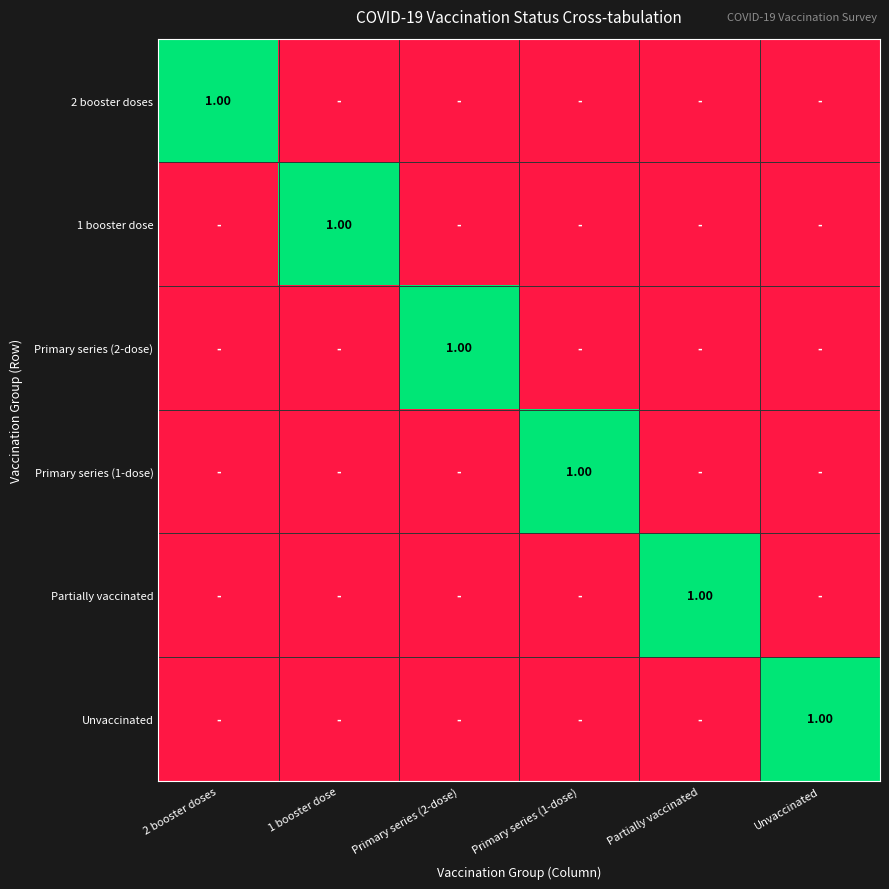

What is the sum of the 1 booster dose values at Primary series (2-dose) and 1 booster dose?

1